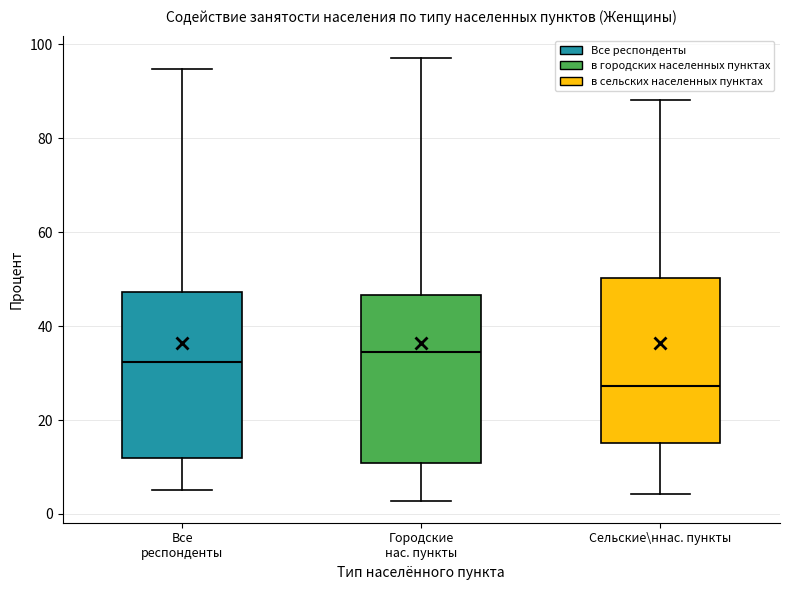

Reading left to right, transcribe this box plot: for each box, give where its median line is, the range the box spans, and where its two whiskers end, as read against the y-axis. The values are not printed on the chart, so give them approximately, as read against the axis.

Все респонденты: median 32, box 12 to 48, whiskers 6 to 94
Городские нас. пункты: median 34, box 10 to 46, whiskers 2 to 98
Сельские\ннас. пункты: median 28, box 16 to 50, whiskers 4 to 88